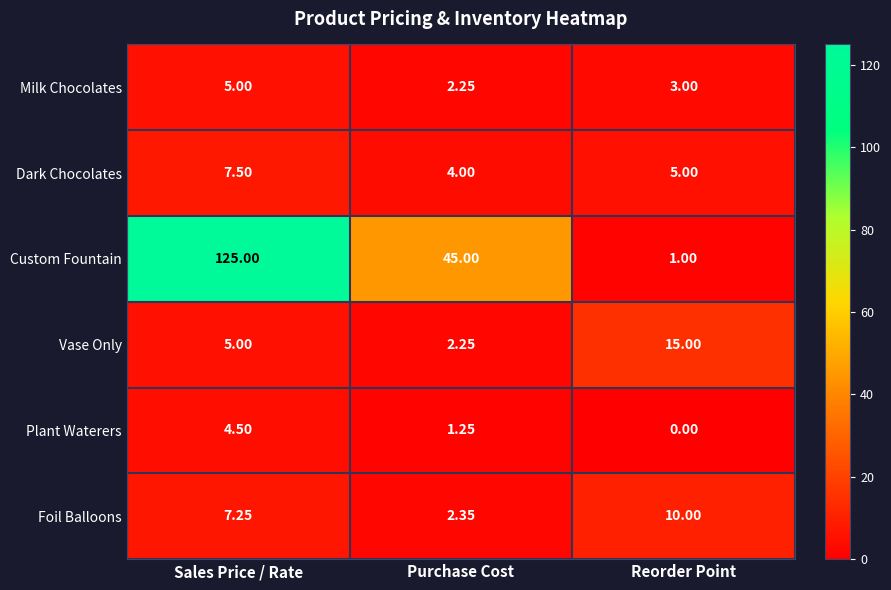

Where is Milk Chocolates nearest to the value 3?

Reorder Point